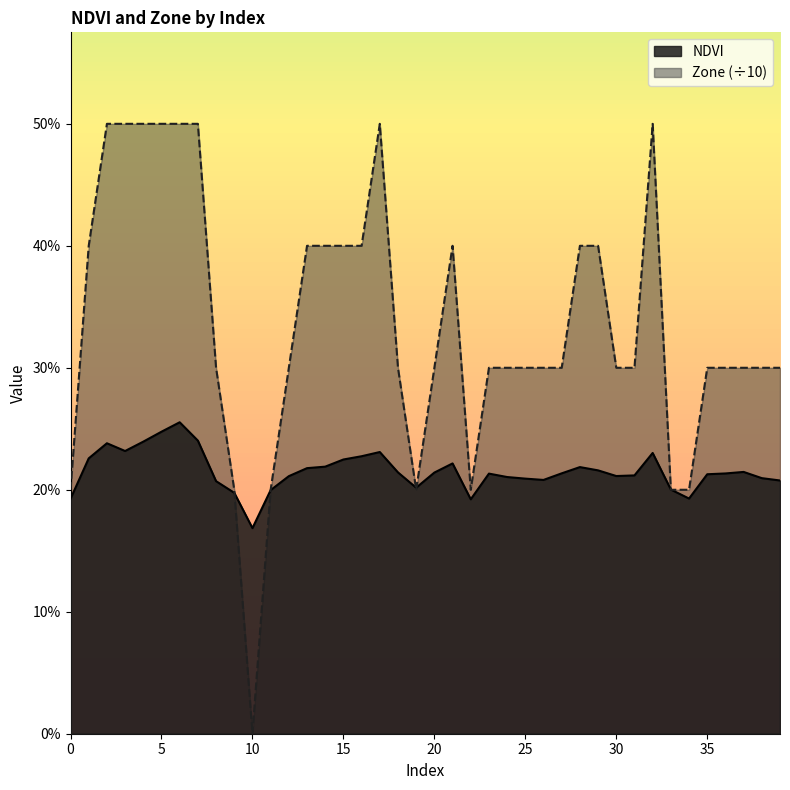

In NDVI, how many points are higher than both neighbors (excluding endpoints)?

8